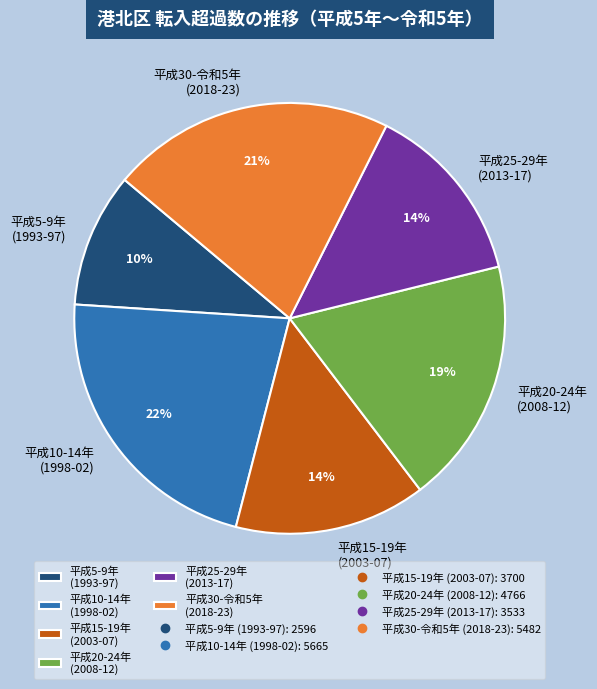

To the nearest percent, what portion does 平成15-19年 (2003-07) represent?

14%